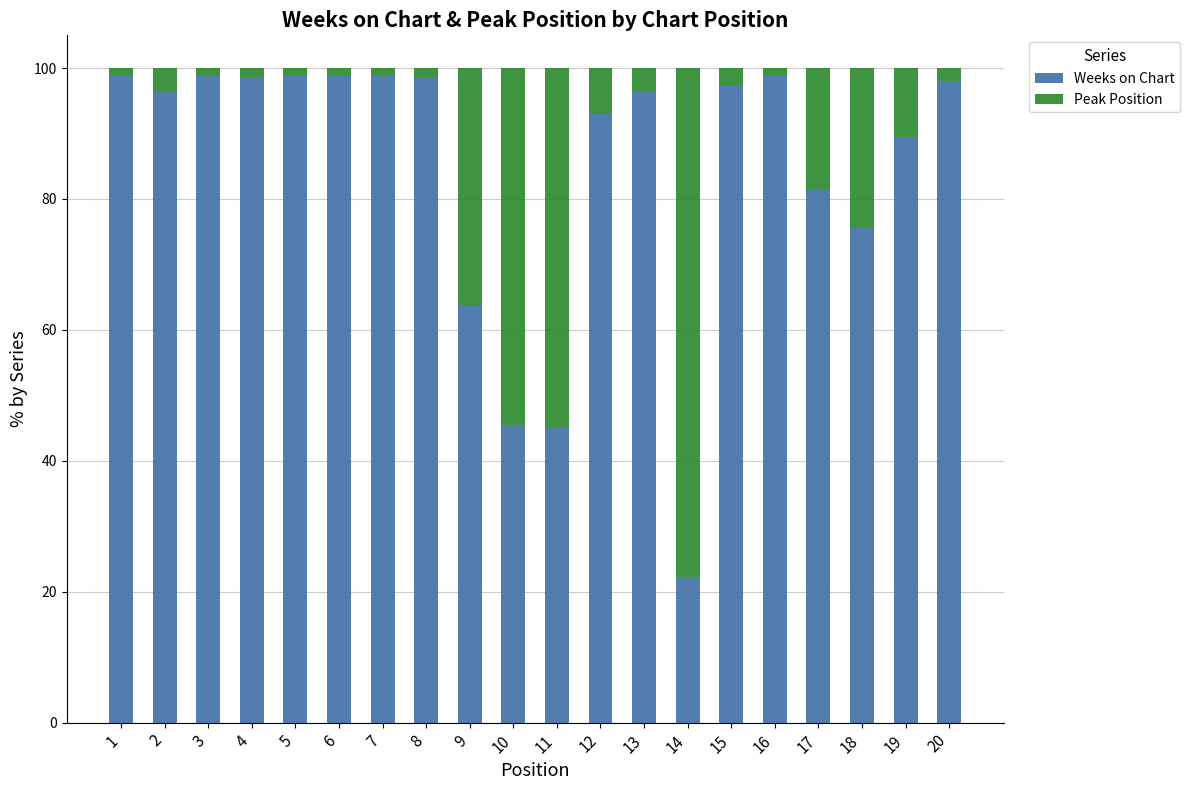

At which label does Weeks on Chart first exceed 97?

1